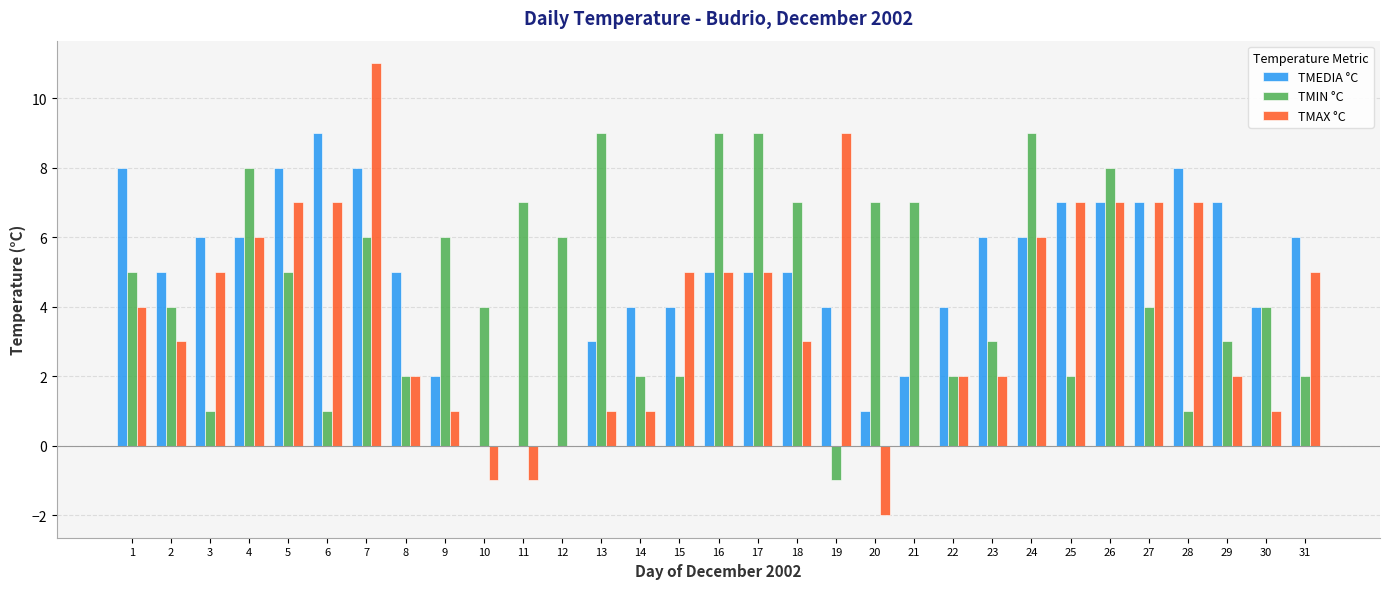

What are all the series names shown in the legend?

TMEDIA °C, TMIN °C, TMAX °C